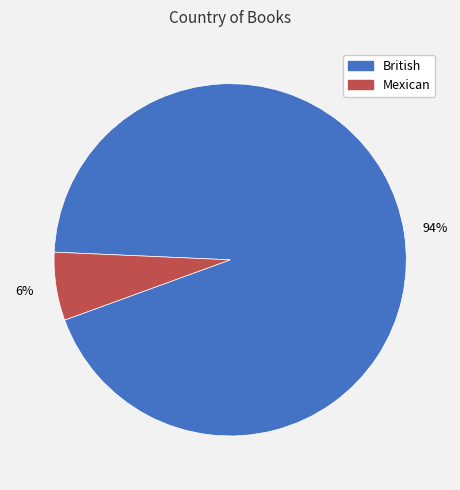

Is there any slice that represents more than half of the pie?

Yes